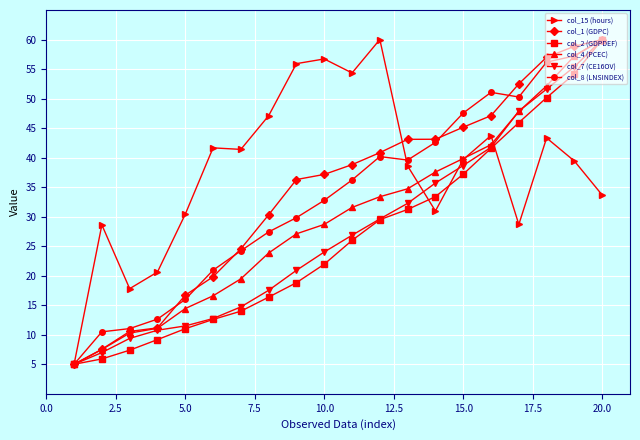

What is the sum of all col_1 (GDPC) values?

685.5